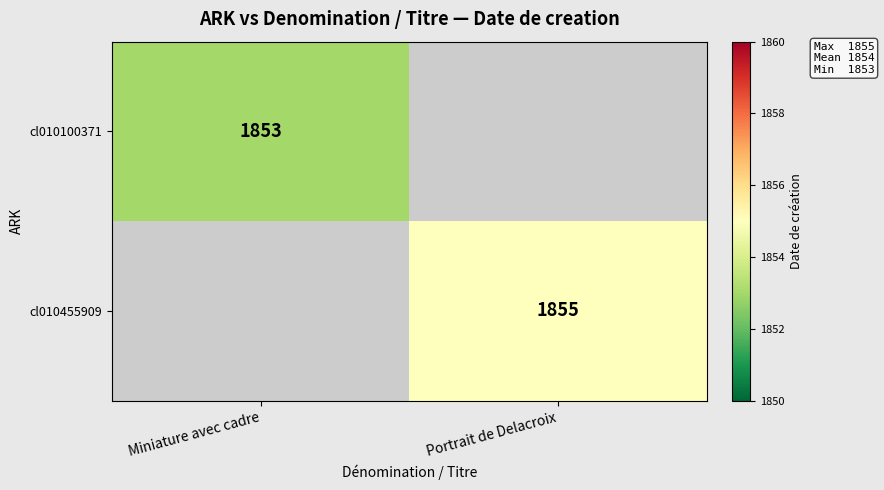

Is the value of cl010455909 at Portrait de Delacroix greater than the value of cl010100371 at Miniature avec cadre?

Yes